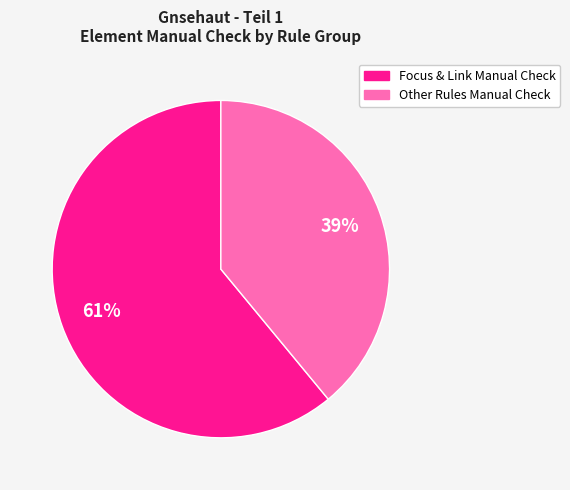

To the nearest percent, what is the difference between the largest and smallest slice percentages?

22%